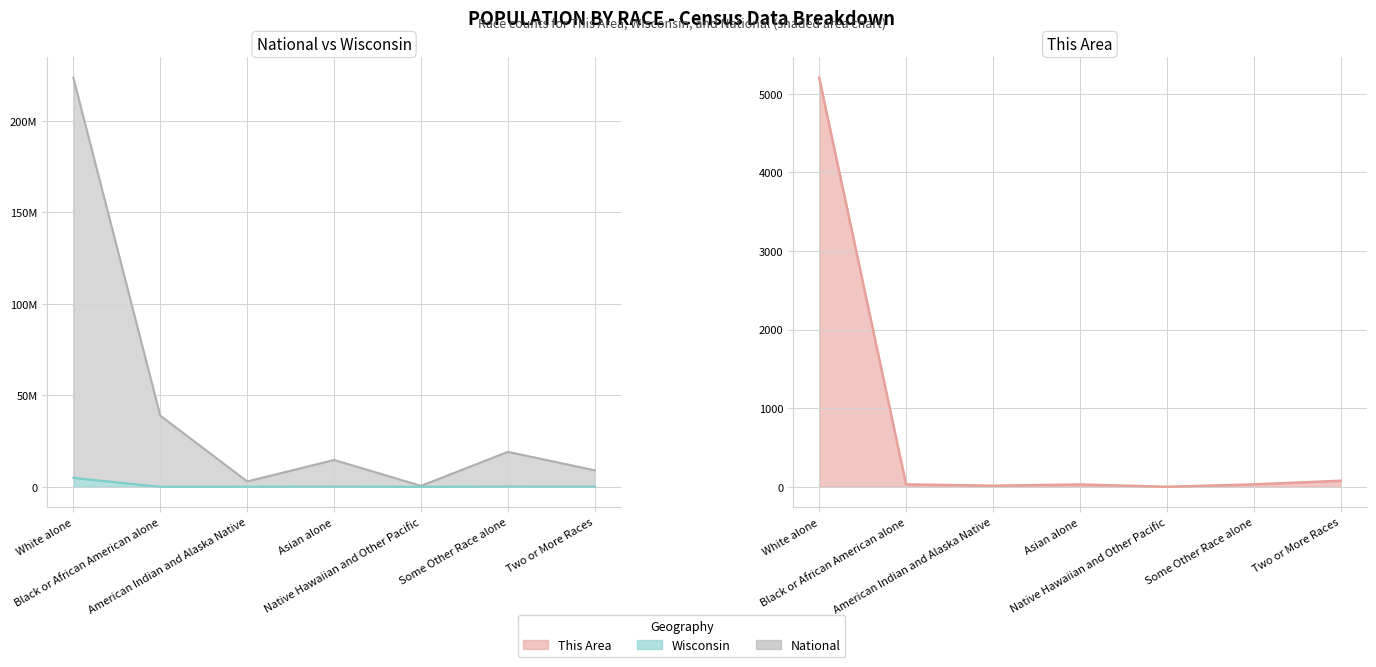

Which series changed the most between Black or African American alone and Two or More Races?

National